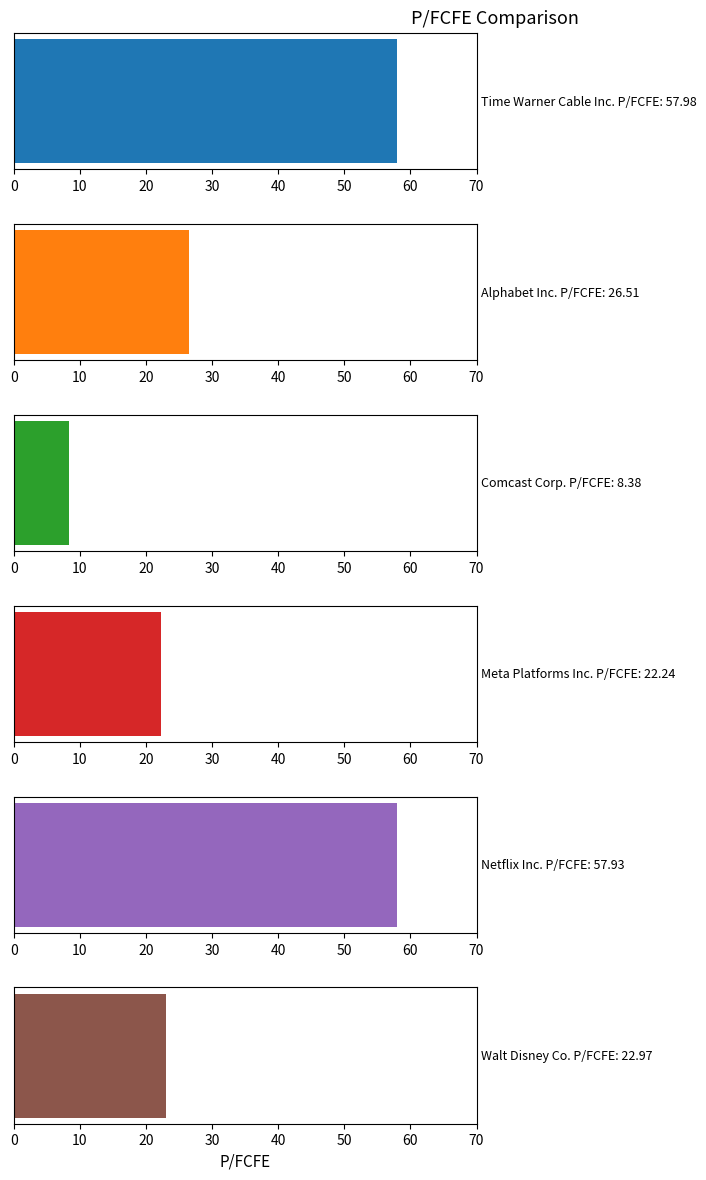

True or false: the data shows 12.5 at Comcast Corp..

False